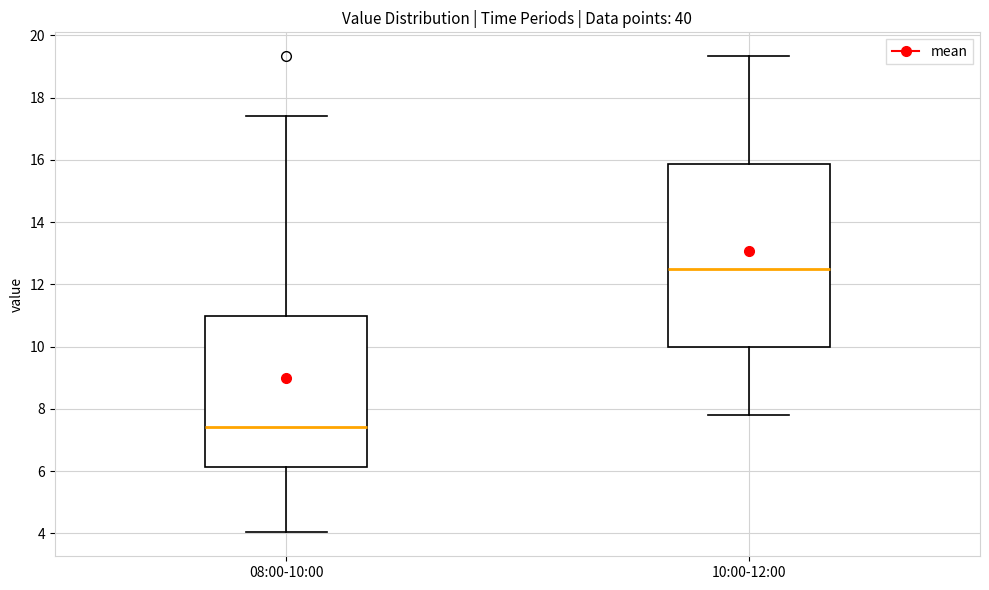

Which box has the lowest median line?

08:00-10:00